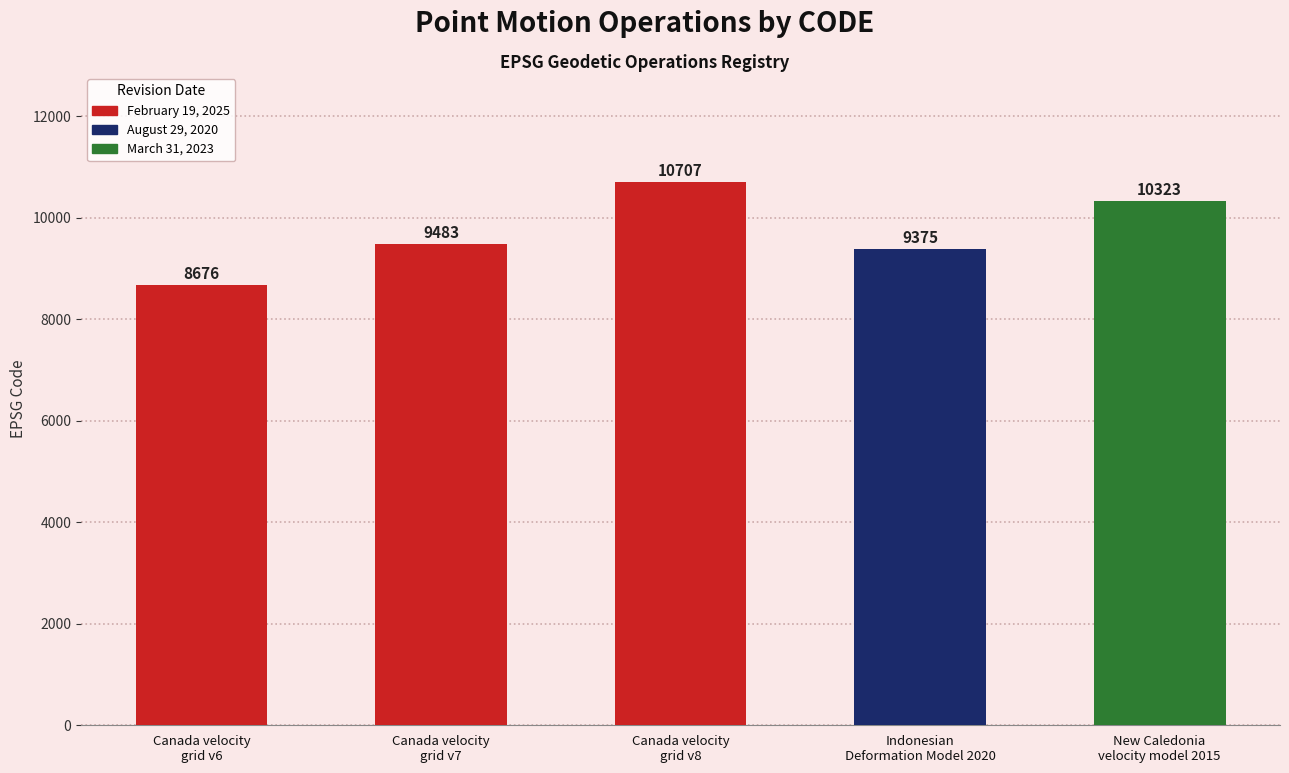

Reading left to right, transcribe all the data shown in this chart.

Canada velocity
grid v6=8676	Canada velocity
grid v7=9483	Canada velocity
grid v8=10707	Indonesian
Deformation Model 2020=9375	New Caledonia
velocity model 2015=10323